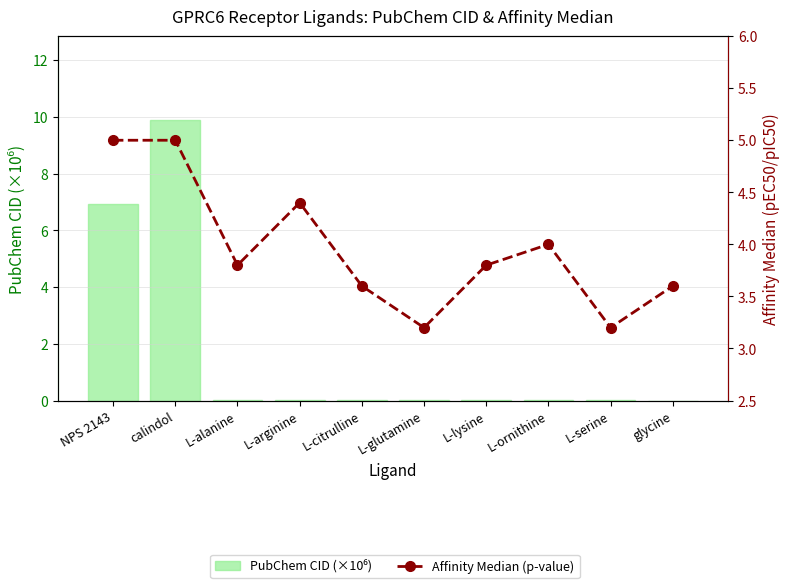

What are all the series names shown in the legend?

PubChem CID (×10⁶), Affinity Median (p-value)